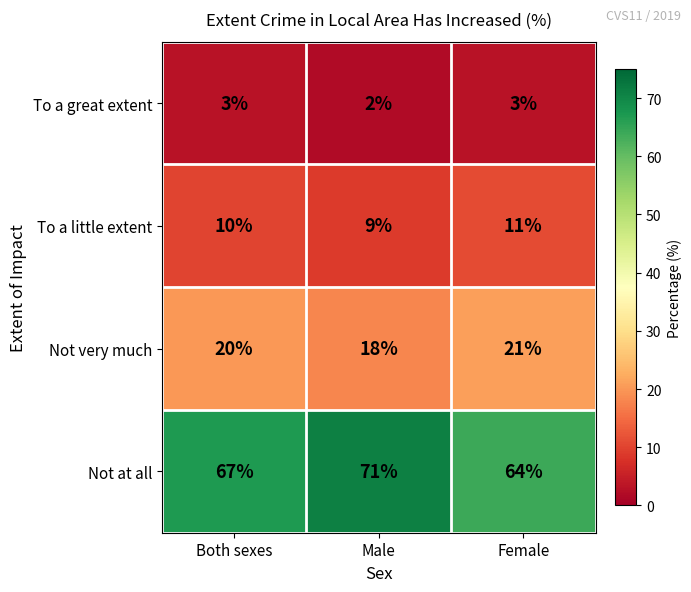

At which label is To a great extent closest to 2?

Male